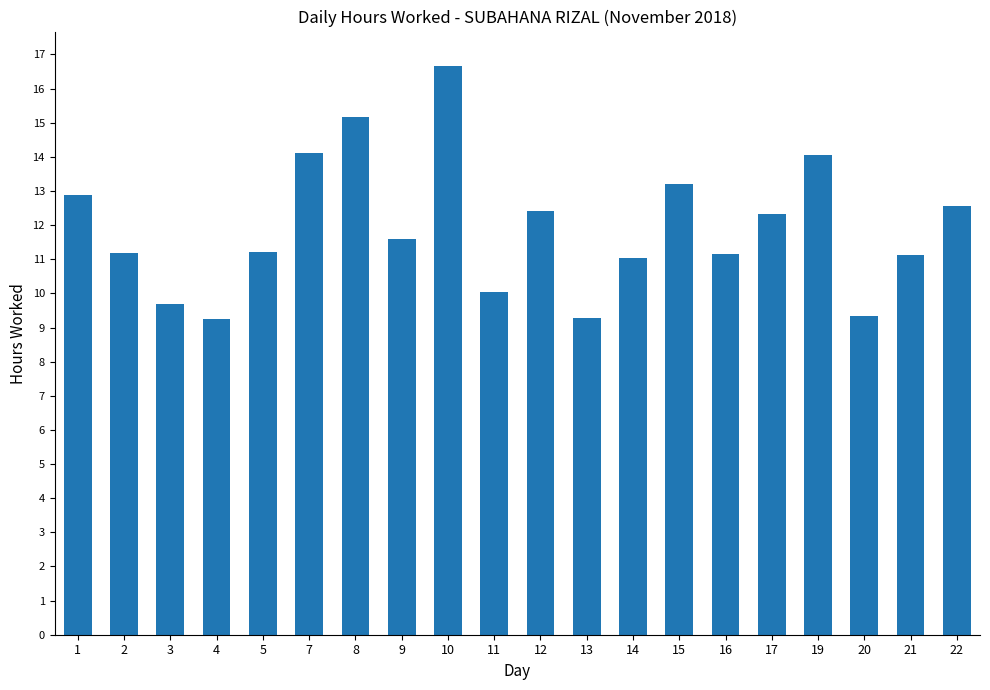

What is the difference between the second highest and minimum values?

5.9